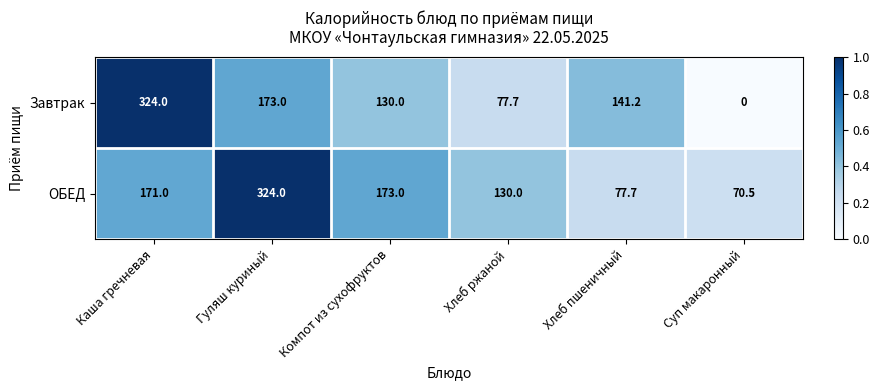

What is the greatest value displayed?

324.0